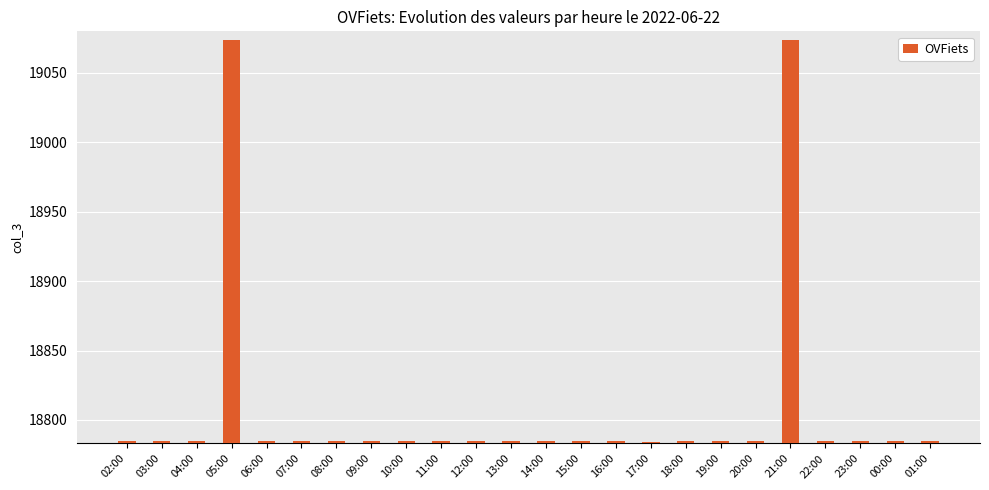

The chart shows a value of 31937 at 18:00. True or false?

False